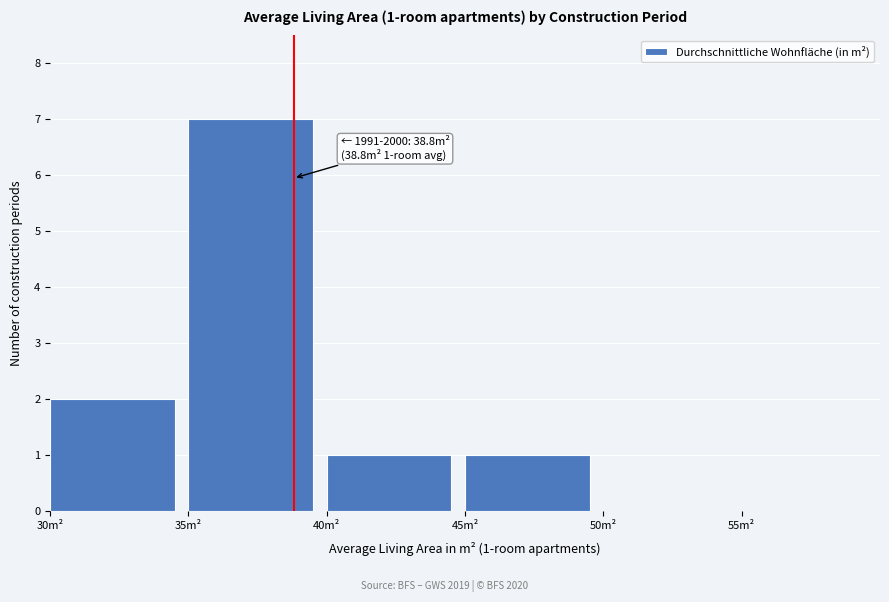

Over which range of the x-axis is the bar tallest?

35 to 40